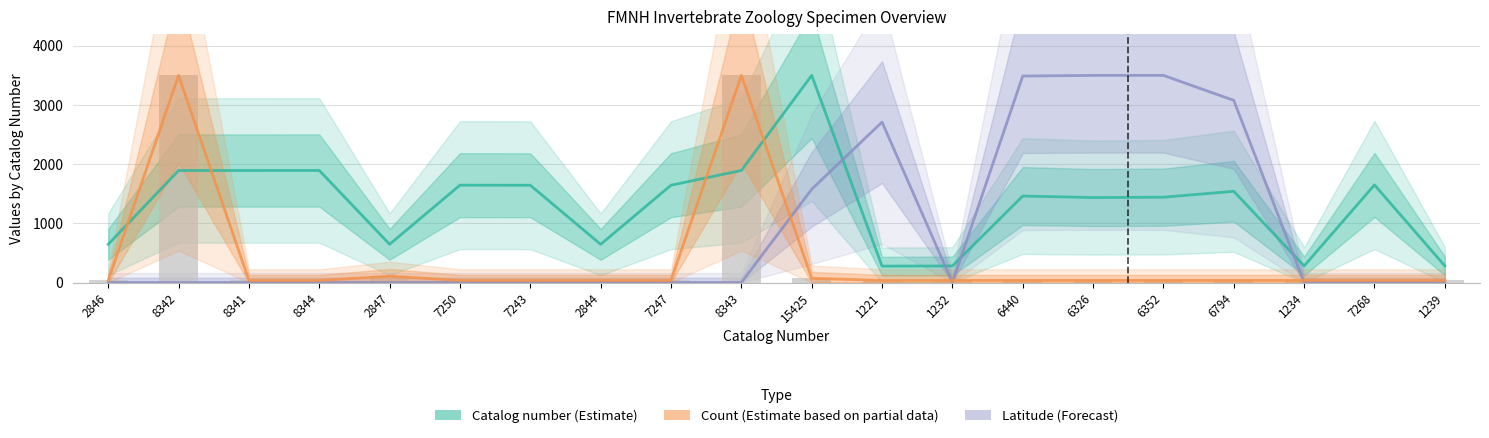

Reading left to right, what are all the values shown in this chart?

Catalog number (Estimate): 2846=645.8	8342=1892.8	8341=1892.6	8344=1893.3	2847=646.0	7250=1645.1	7243=1643.5	2844=645.3	7247=1644.4	8343=1893.1	15425=3500.0	1221=277.1	1232=279.5	6440=1461.3	6326=1435.4	6352=1441.3	6794=1541.6	1234=280.0	7268=1649.1	1239=281.1
Latitude (Forecast): 2846=0.0	8342=0.0	8341=0.0	8344=0.0	2847=0.0	7250=0.0	7243=0.0	2844=0.0	7247=0.0	8343=0.0	15425=1576.2	1221=2710.8	1232=0.0	6440=3488.8	6326=3500.0	6352=3500.0	6794=3077.4	1234=0.0	7268=0.0	1239=0.0
Count (Estimate partial): 2846=35.4	8342=3500.0	8341=35.4	8344=35.4	2847=106.1	7250=35.4	7243=35.4	2844=35.4	7247=35.4	8343=3500.0	15425=70.7	1221=35.4	1232=35.4	6440=35.4	6326=35.4	6352=35.4	6794=35.4	1234=35.4	7268=35.4	1239=35.4
Count (bars): 2846=35.4	8342=3500.0	8341=35.4	8344=35.4	2847=106.1	7250=35.4	7243=35.4	2844=35.4	7247=35.4	8343=3500.0	15425=70.7	1221=35.4	1232=35.4	6440=35.4	6326=35.4	6352=35.4	6794=35.4	1234=35.4	7268=35.4	1239=35.4